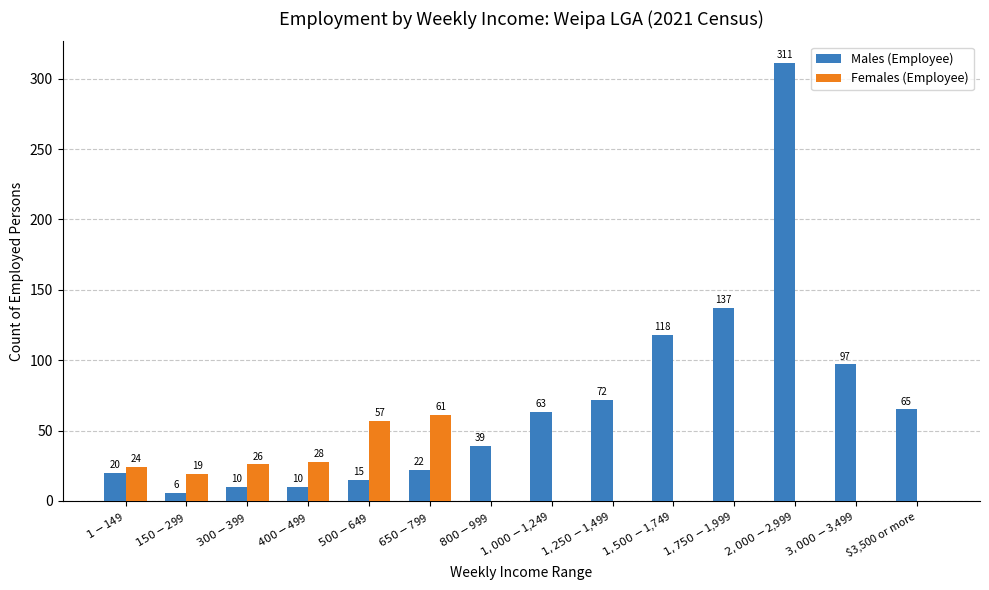

What is the highest value of the Males (Employee) series?

311